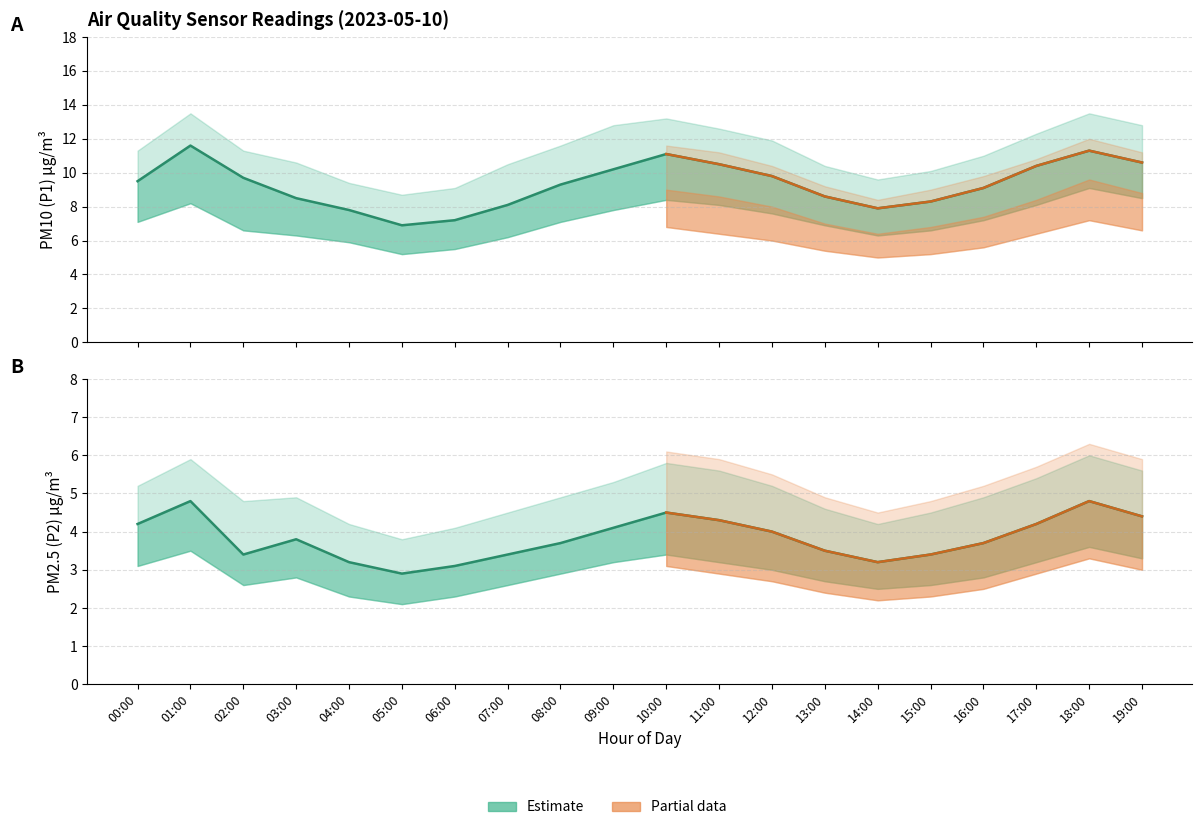

Reading left to right, list all the values displayed in this chart.

P1: 00:00=9.5	01:00=11.6	02:00=9.7	03:00=8.5	04:00=7.8	05:00=6.9	06:00=7.2	07:00=8.1	08:00=9.3	09:00=10.2	10:00=11.1	11:00=10.5	12:00=9.8	13:00=8.6	14:00=7.9	15:00=8.3	16:00=9.1	17:00=10.4	18:00=11.3	19:00=10.6
P1_upper: 00:00=11.3	01:00=13.5	02:00=11.3	03:00=10.6	04:00=9.4	05:00=8.7	06:00=9.1	07:00=10.5	08:00=11.6	09:00=12.8	10:00=13.2	11:00=12.6	12:00=11.9	13:00=10.4	14:00=9.6	15:00=10.1	16:00=11.0	17:00=12.3	18:00=13.5	19:00=12.8
P1_lower: 00:00=7.1	01:00=8.2	02:00=6.6	03:00=6.3	04:00=5.9	05:00=5.2	06:00=5.5	07:00=6.2	08:00=7.1	09:00=7.8	10:00=8.4	11:00=8.1	12:00=7.6	13:00=6.9	14:00=6.3	15:00=6.6	16:00=7.2	17:00=8.1	18:00=9.1	19:00=8.5
P2: 00:00=4.2	01:00=4.8	02:00=3.4	03:00=3.8	04:00=3.2	05:00=2.9	06:00=3.1	07:00=3.4	08:00=3.7	09:00=4.1	10:00=4.5	11:00=4.3	12:00=4.0	13:00=3.5	14:00=3.2	15:00=3.4	16:00=3.7	17:00=4.2	18:00=4.8	19:00=4.4
P2_upper: 00:00=5.2	01:00=5.9	02:00=4.8	03:00=4.9	04:00=4.2	05:00=3.8	06:00=4.1	07:00=4.5	08:00=4.9	09:00=5.3	10:00=5.8	11:00=5.6	12:00=5.2	13:00=4.6	14:00=4.2	15:00=4.5	16:00=4.9	17:00=5.4	18:00=6.0	19:00=5.6
P2_lower: 00:00=3.1	01:00=3.5	02:00=2.6	03:00=2.8	04:00=2.3	05:00=2.1	06:00=2.3	07:00=2.6	08:00=2.9	09:00=3.2	10:00=3.4	11:00=3.2	12:00=3.0	13:00=2.7	14:00=2.5	15:00=2.6	16:00=2.8	17:00=3.2	18:00=3.6	19:00=3.3